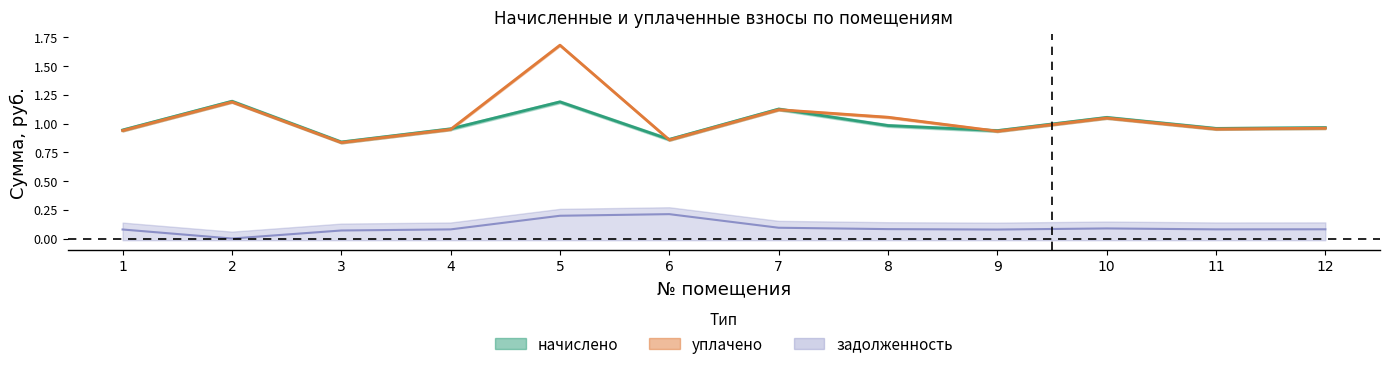

What is the average value of the начислено series?

1.0